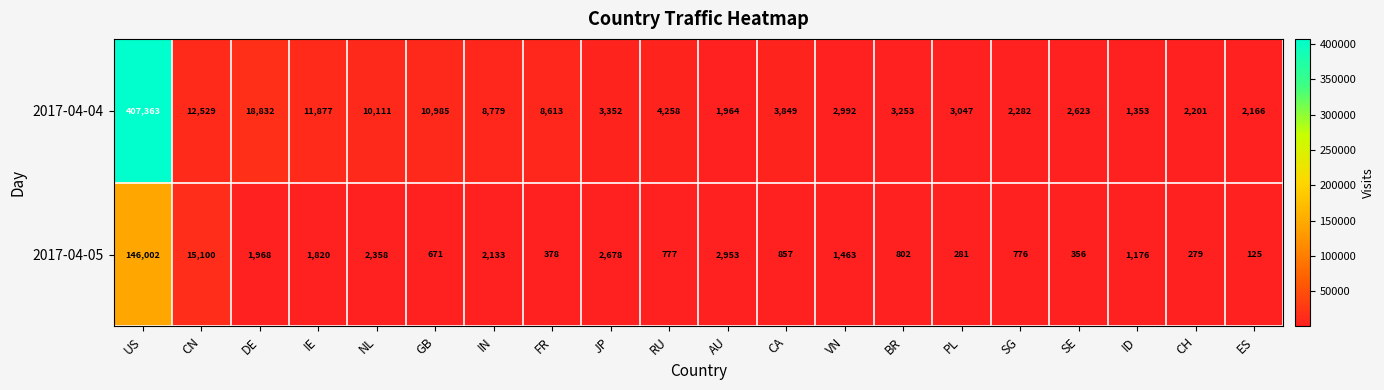

What is the difference between the maximum and second lowest values in the 2017-04-05 series?

145723